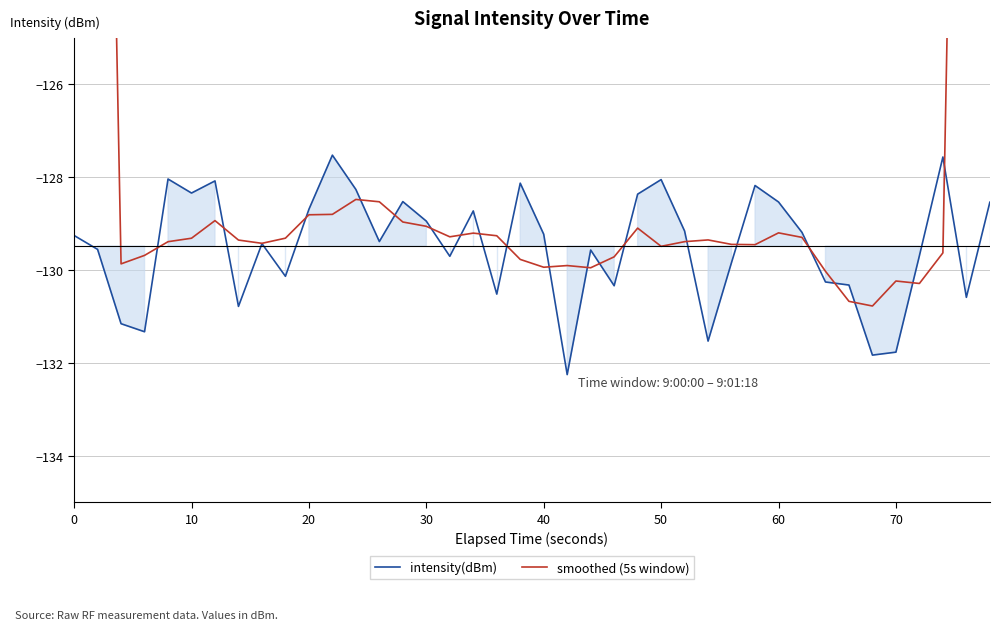

At how many categories does at least one series exceed -125?

4